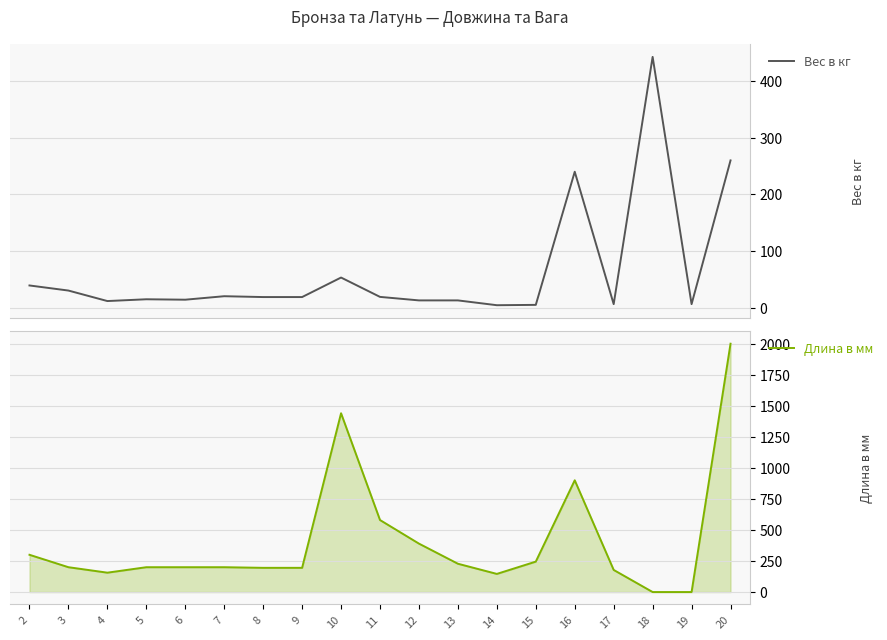

List the labels in order of Длина в мм value, smallest first.

18, 19, 14, 4, 17, 8, 9, 3, 5, 6, 7, 13, 15, 2, 12, 11, 16, 10, 20